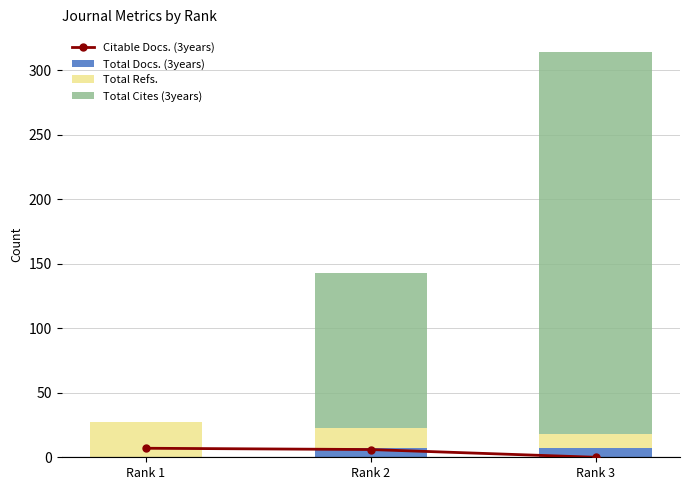

Reading left to right, transcribe all the data shown in this chart.

Citable Docs. (3years): Rank 1=7	Rank 2=6	Rank 3=0
Total Docs. (3years): Rank 1=0	Rank 2=7	Rank 3=7
Total Refs.: Rank 1=27	Rank 2=16	Rank 3=11
Total Cites (3years): Rank 1=0	Rank 2=120	Rank 3=296